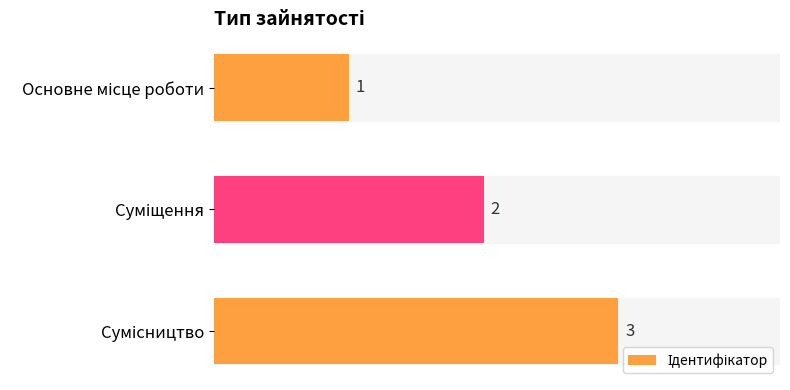

What is the maximum value shown in the chart?

3